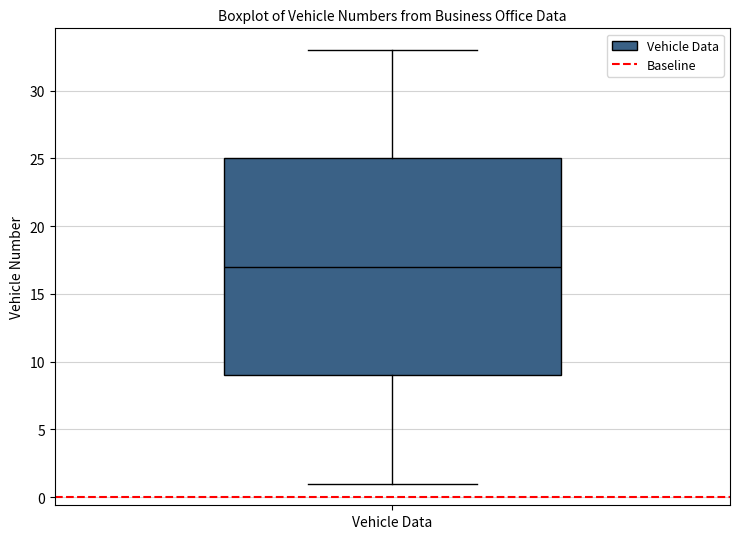

Where is the lower edge of the box for Vehicle Data on the y-axis? The values are not printed on the chart, so give them approximately, as read against the axis.

9